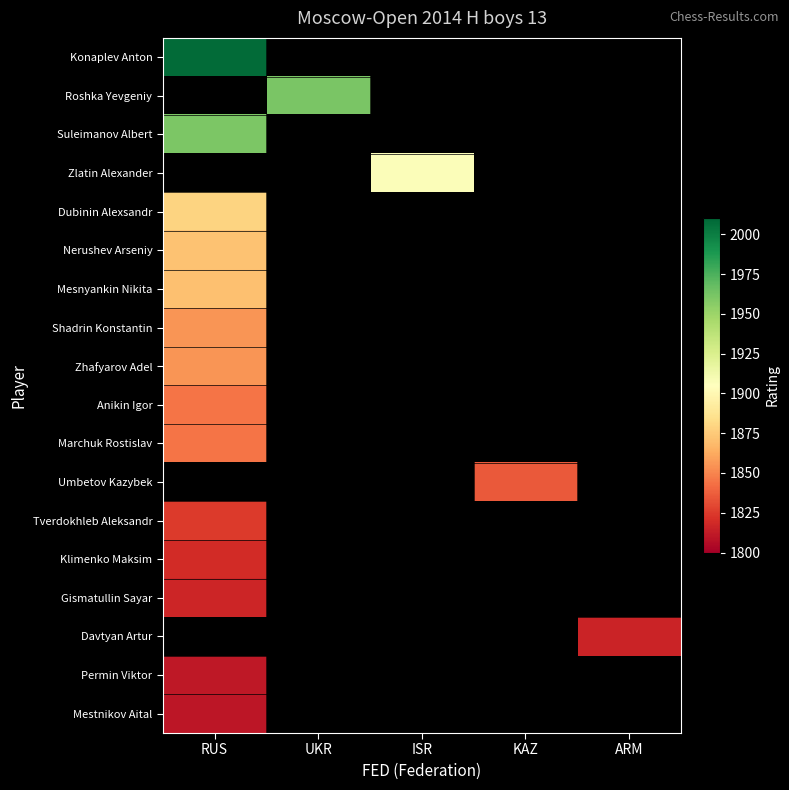

What is the maximum value for Mesnyankin Nikita?

1871.0